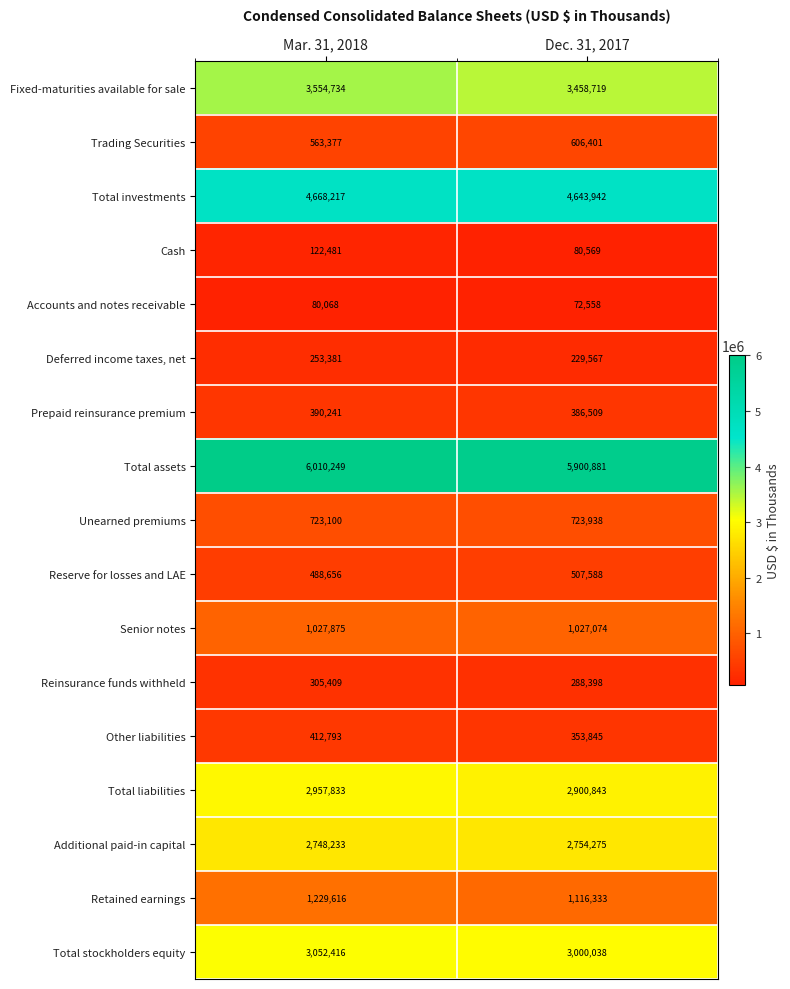

True or false: Fixed-maturities available for sale has a value of 2306740 at Mar. 31, 2018.

False